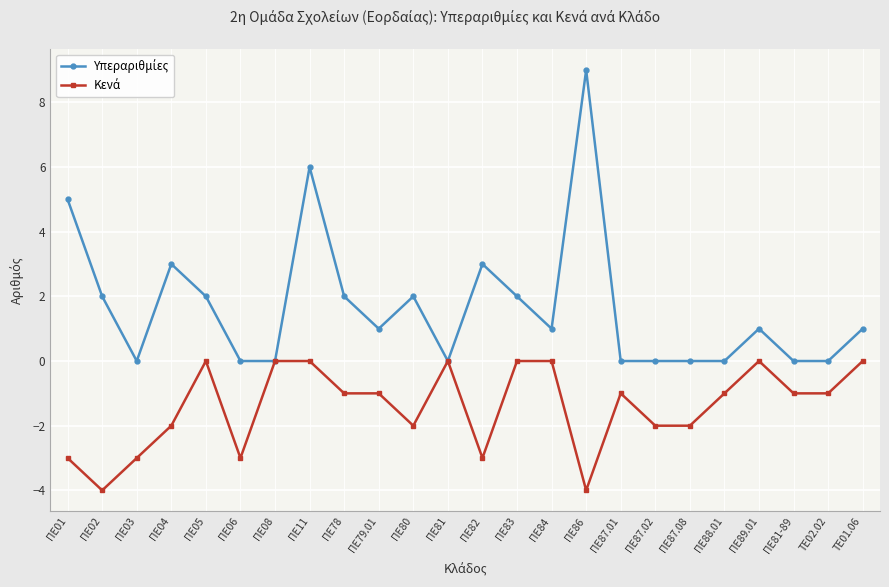

What is the total value across all series at ΠΕ03?

-3